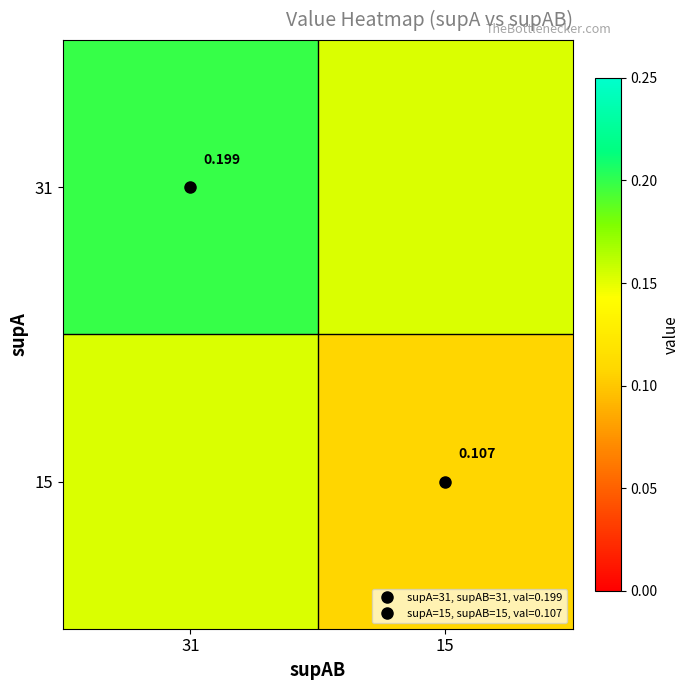

Rank the series by their average value, from highest to lowest.

31, 15